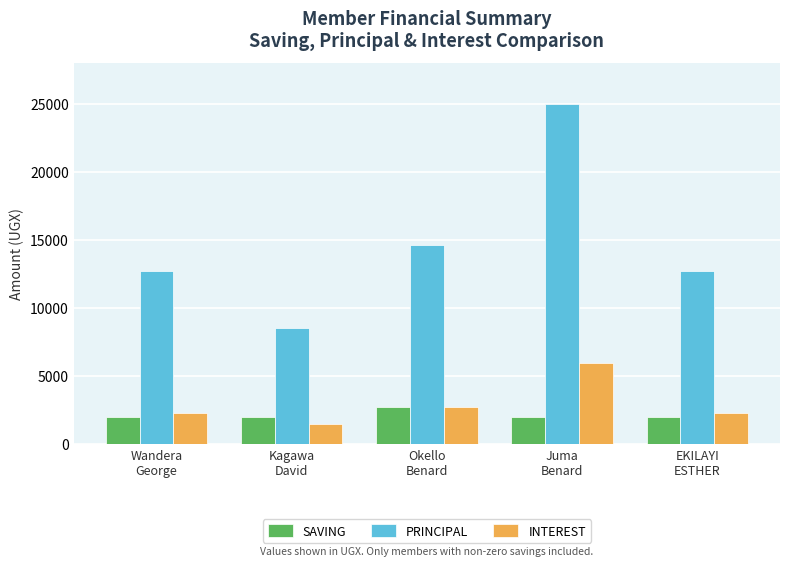

Reading right to left, extract all data points from this chart.

SAVING: 2000	2000	2700	2000	2000
PRINCIPAL: 12700	25000	14600	8500	12700
INTEREST: 2300	6000	2700	1500	2300